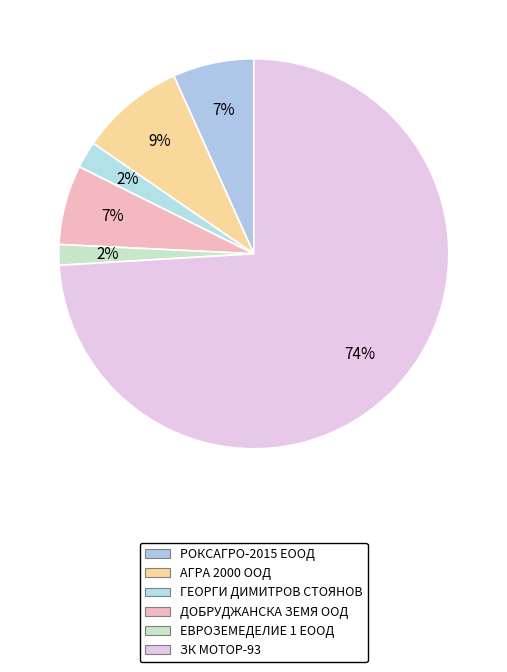

How many slices are in this pie chart?

6